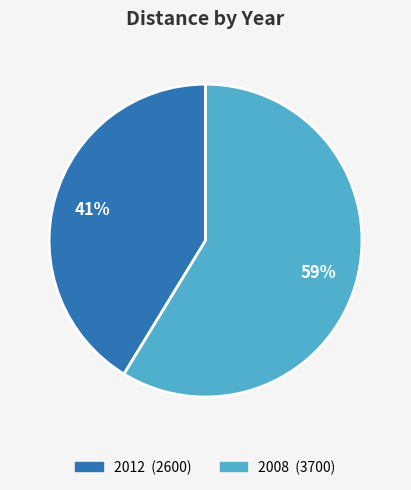

Rank the categories by value from lowest to highest.

2012, 2008